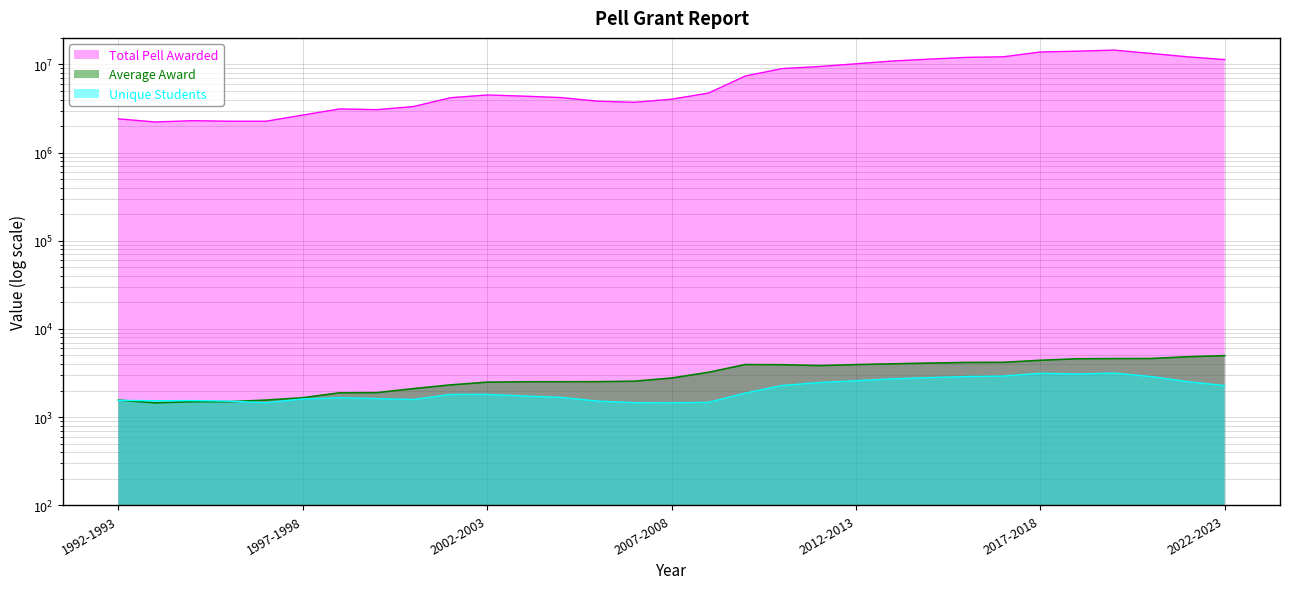

At which label does Average Award first exceed 2775?

2007-2008